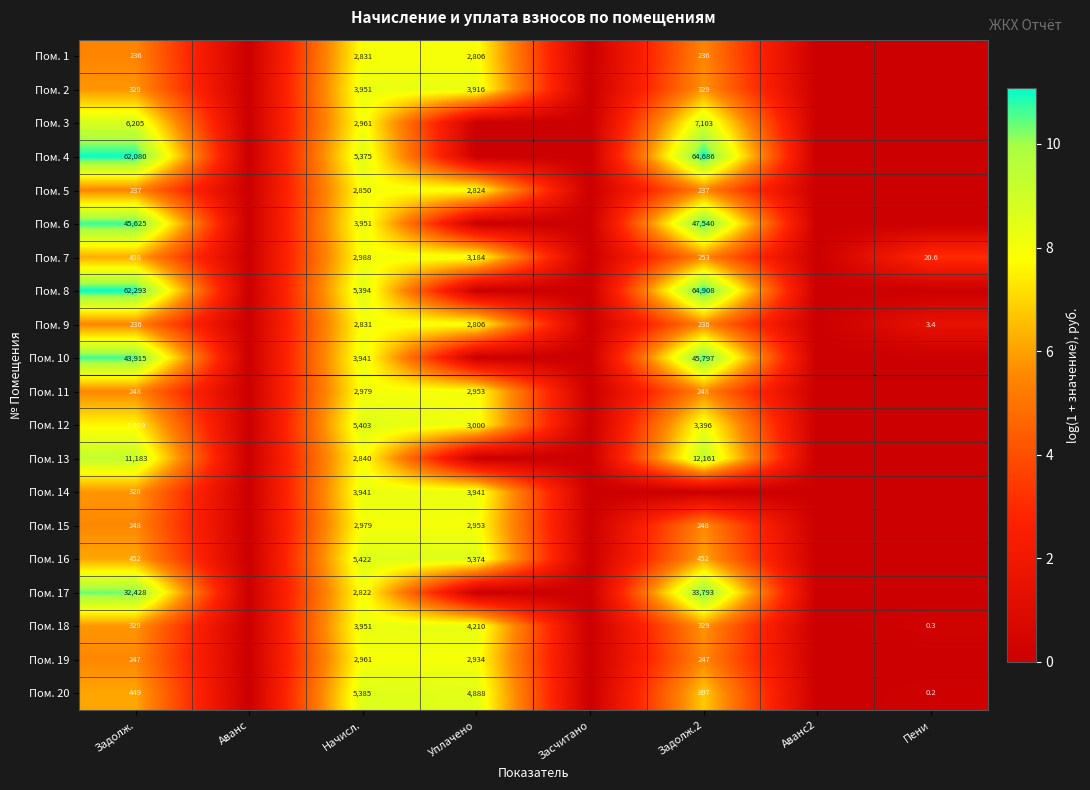

What is the sum of the Пом. 19 values at Начисл. and Задолж.?

3208.0